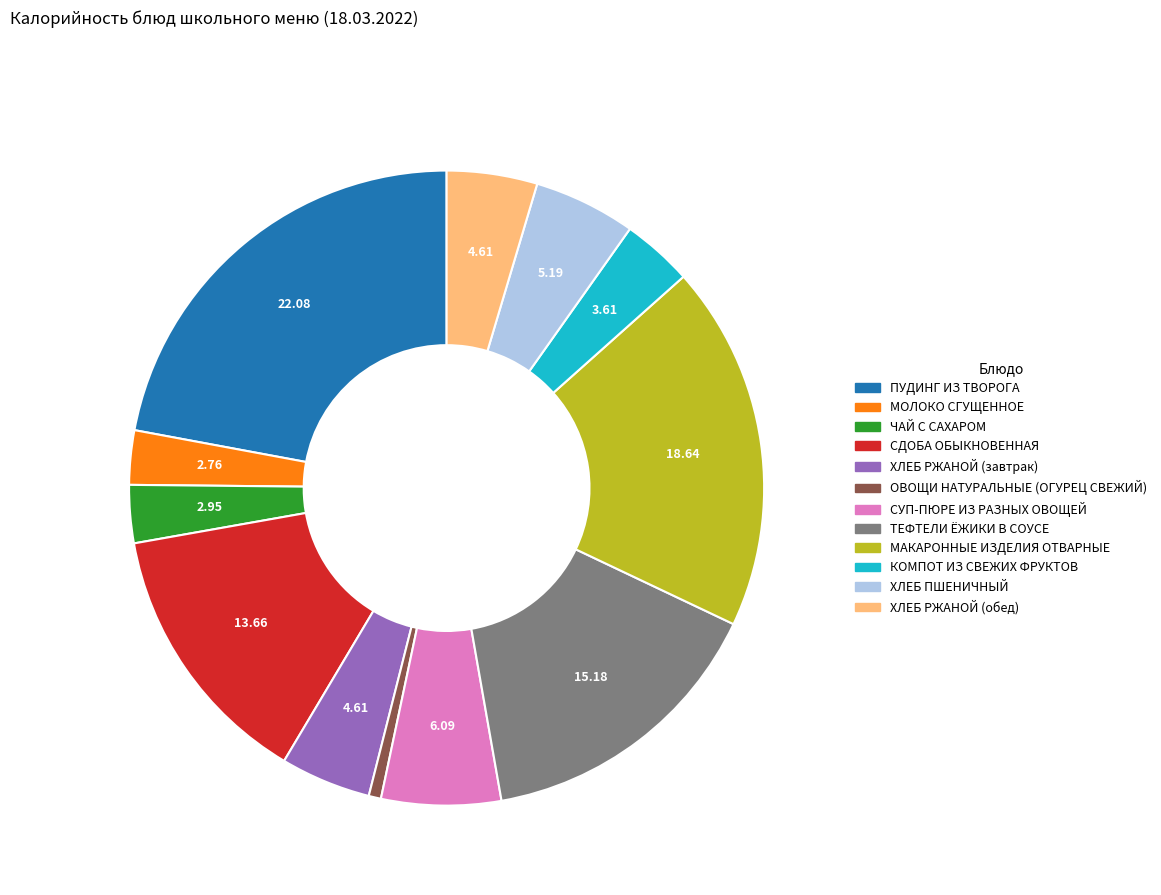

Which slice is the largest?

ПУДИНГ ИЗ ТВОРОГА